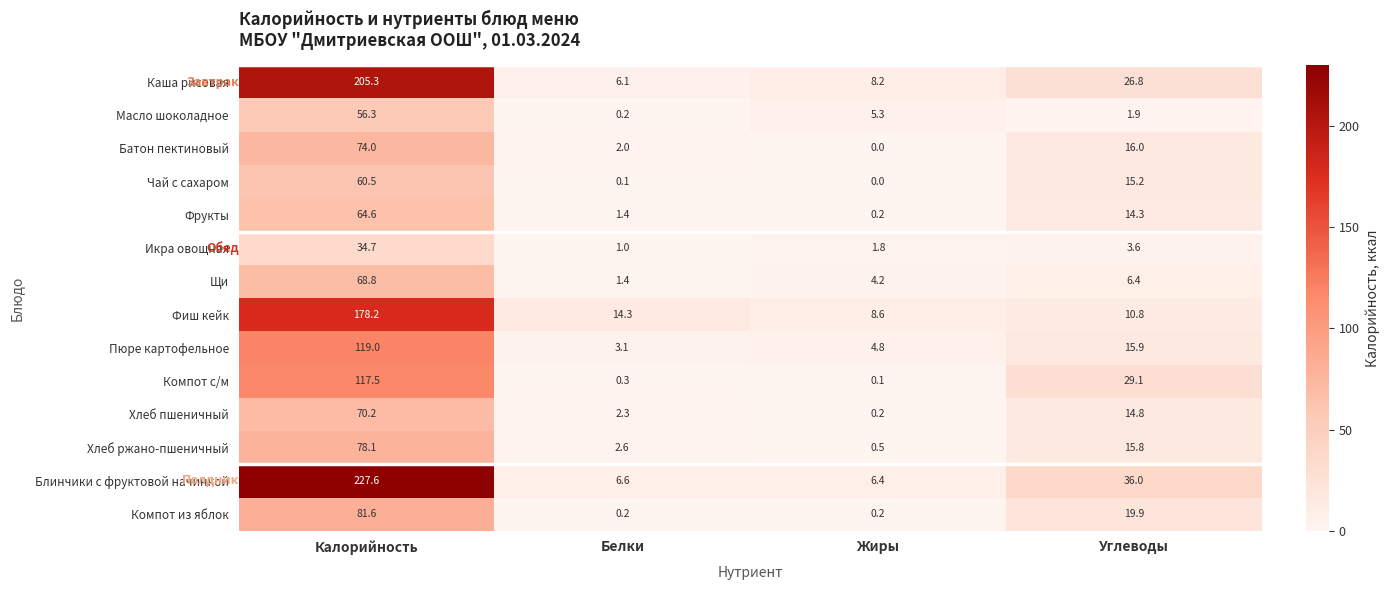

What is the highest value of the Каша рисовая series?

205.3